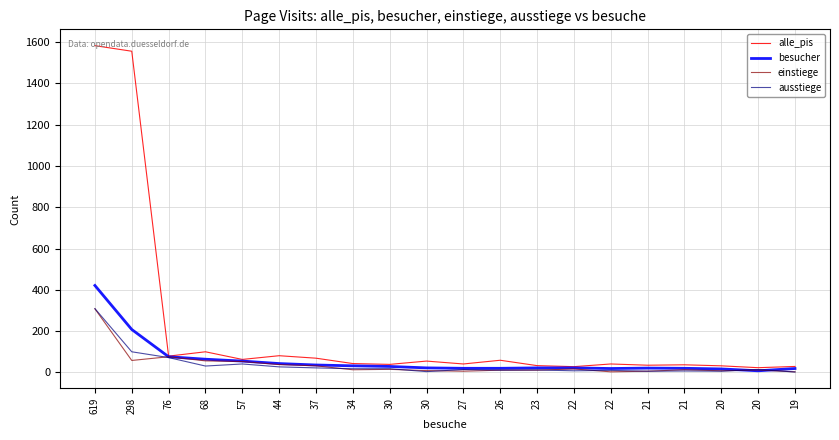

Which series has the largest range (max minus min)?

alle_pis